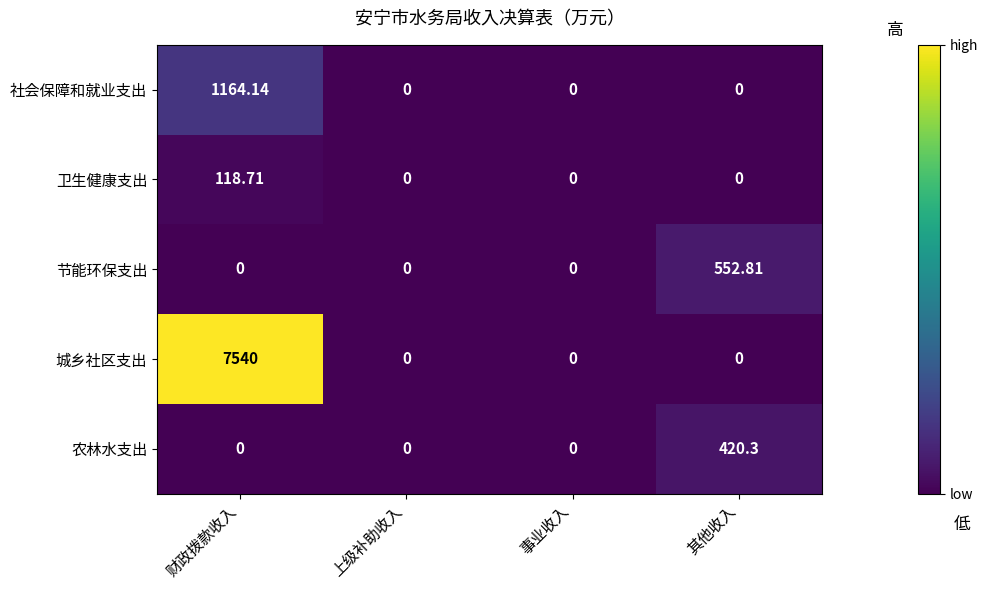

List the series in order of their peak value, lowest first.

卫生健康支出, 农林水支出, 节能环保支出, 社会保障和就业支出, 城乡社区支出